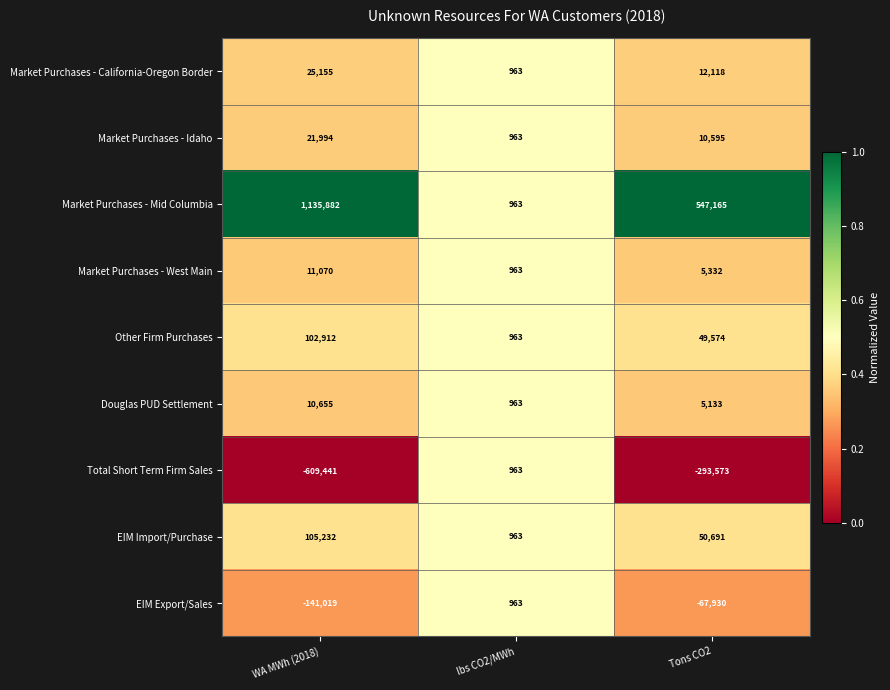

What is the approximate value of Douglas PUD Settlement at lbs CO2/MWh?

963